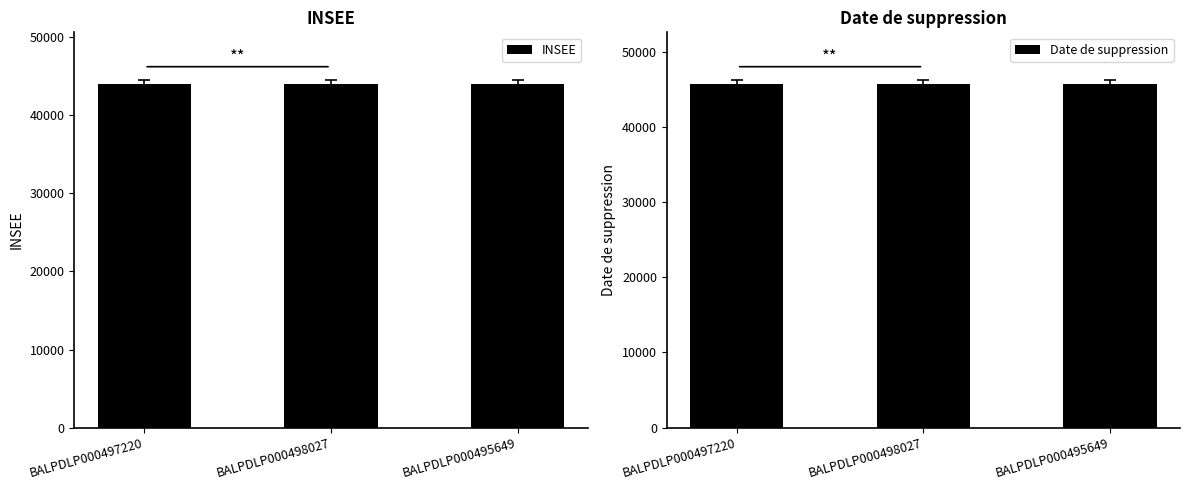

What is the value of the Date de suppression bar at the 1st from the left?

45733